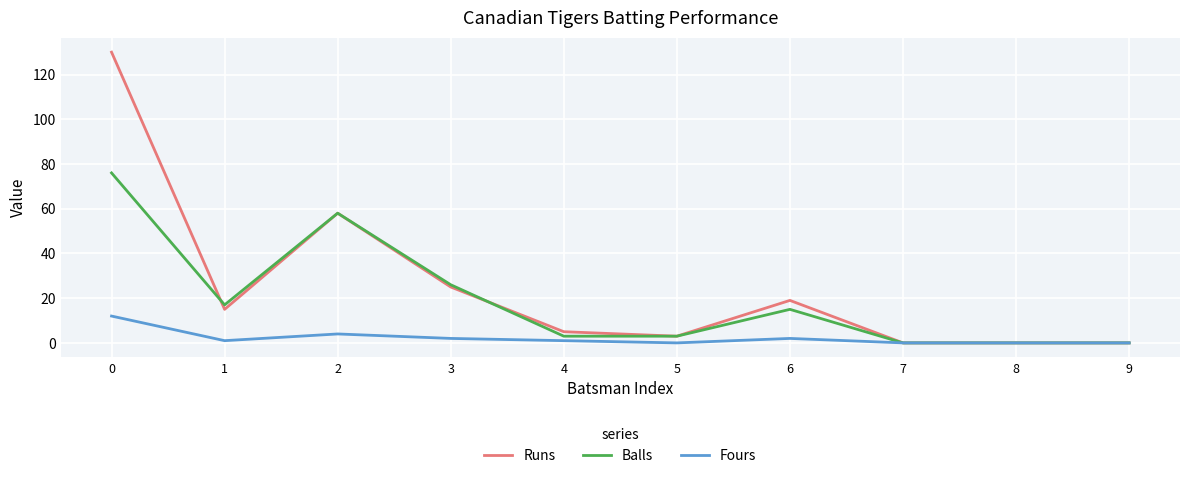

The value of Balls at 6 is 15. True or false?

True